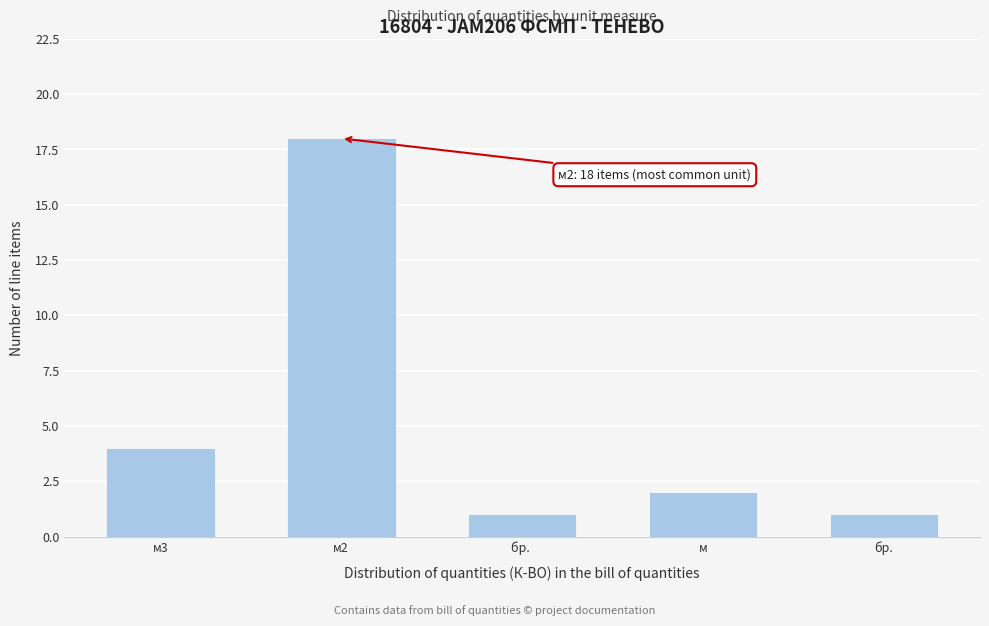

Reading left to right, extract all data points from this chart.

4	18	1	2	1